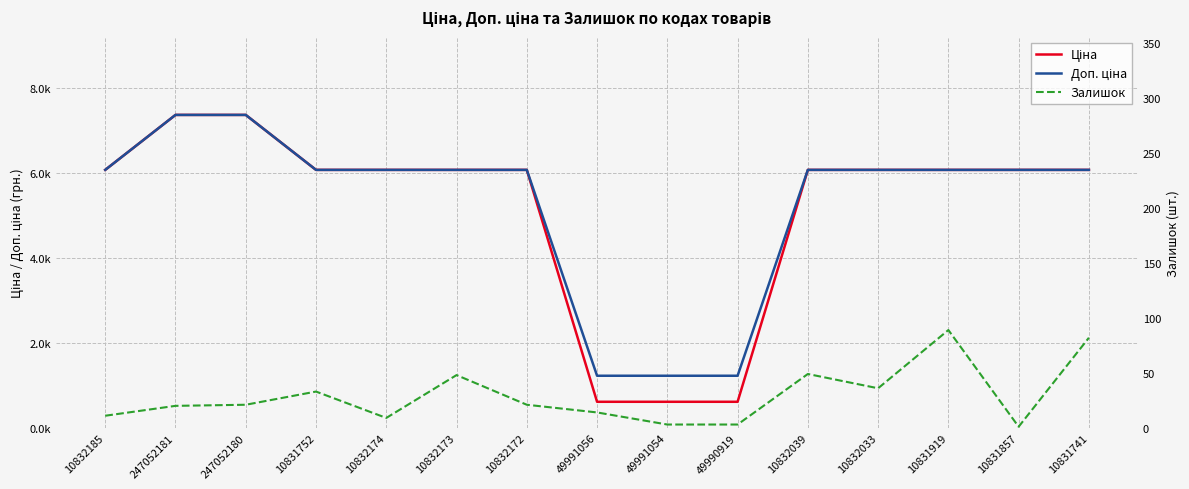

The Ціна series shows 1027.9 at 49991054. True or false?

False